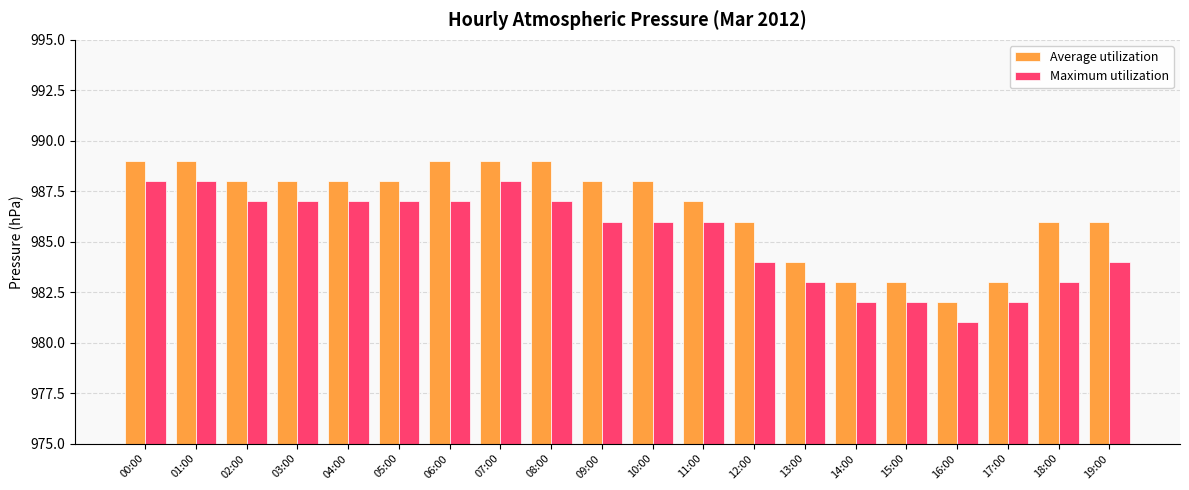

Is it true that Average utilization equals 1666 at 02:00?

False